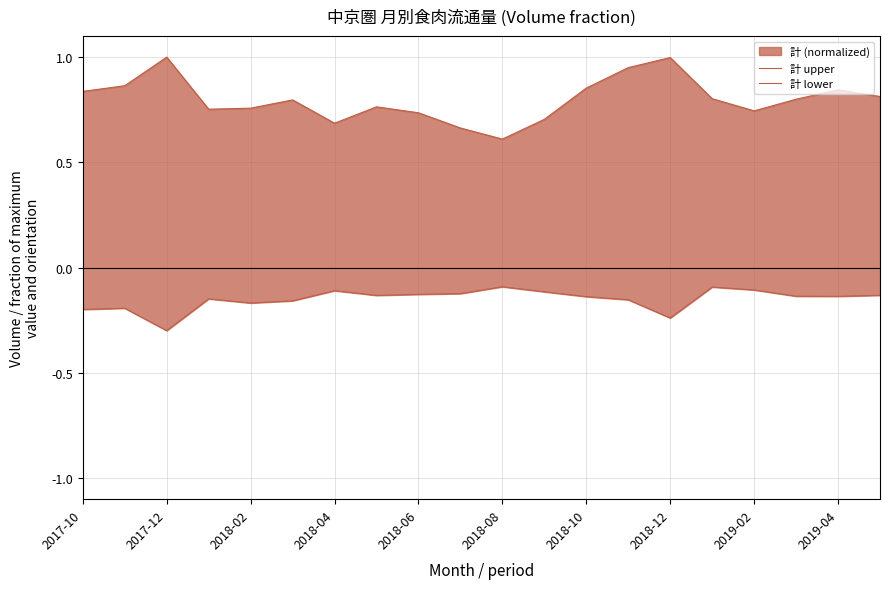

True or false: 計 upper and 計 lower intersect in this chart.

False